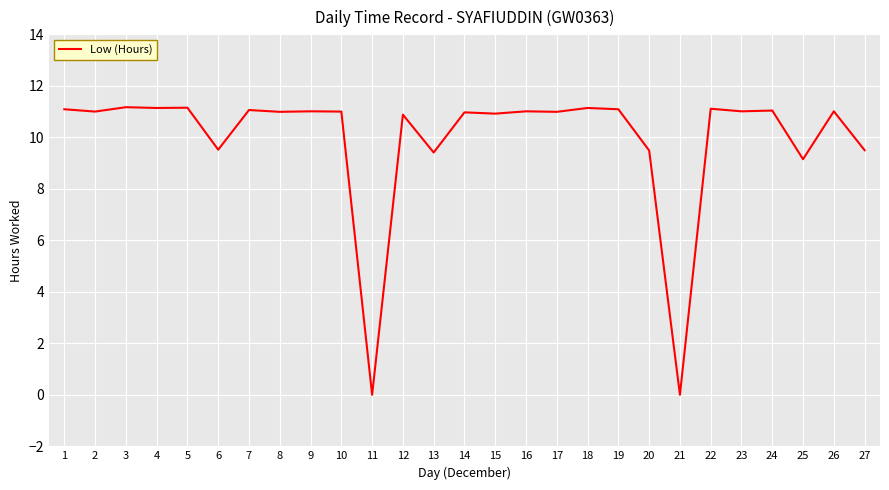

True or false: there are more than 1 points higher than both neighbors.

True